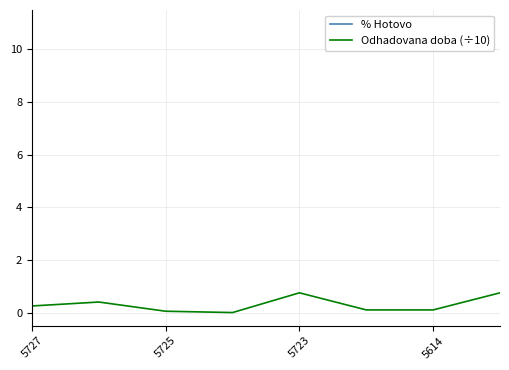

True or false: % Hotovo and Odhadovana doba (÷10) cross at least once.

False